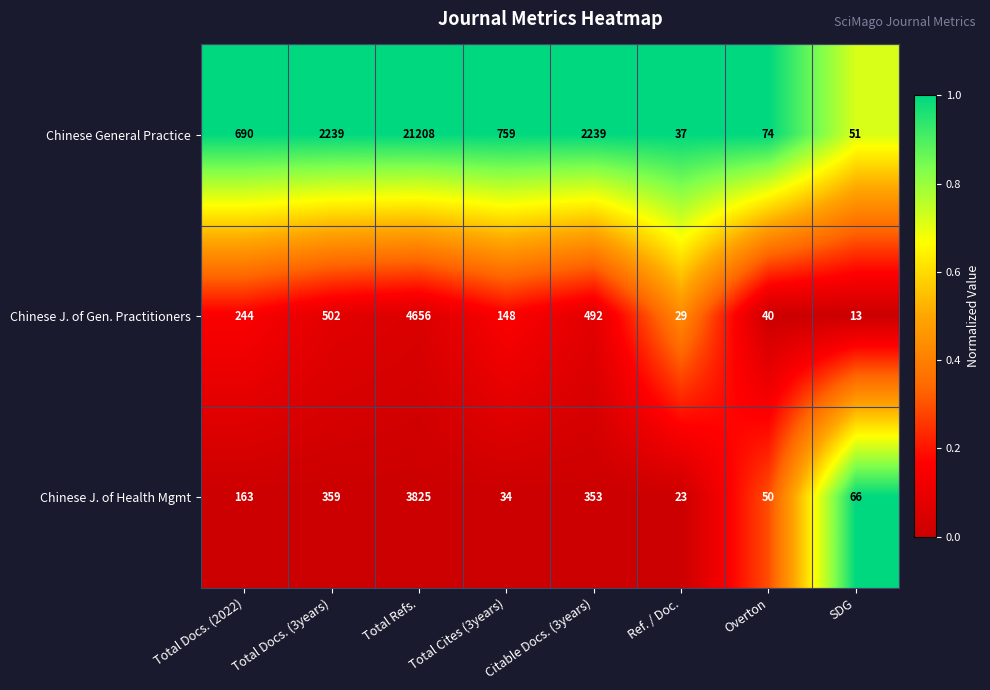

What is the difference between the Chinese J. of Health Mgmt values at Total Docs. (2022) and Total Docs. (3years)?

196